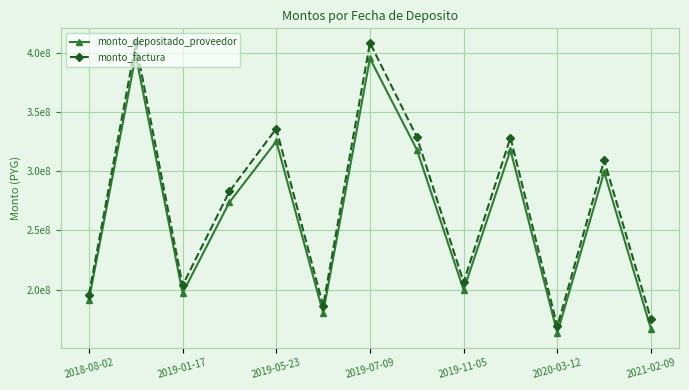

Reading left to right, what are all the values shown in this chart?

monto_depositado_proveedor: 191275319	398111198	196970003	273844340	325363398	180182901	395498291	318396196	199596858	317906167	163183993	299400774	166537294
monto_factura: 195785489	408233700	203556575	282975000	336211833	186190652	408685200	329123880	206251920	328541535	168768495	309383550	174741840